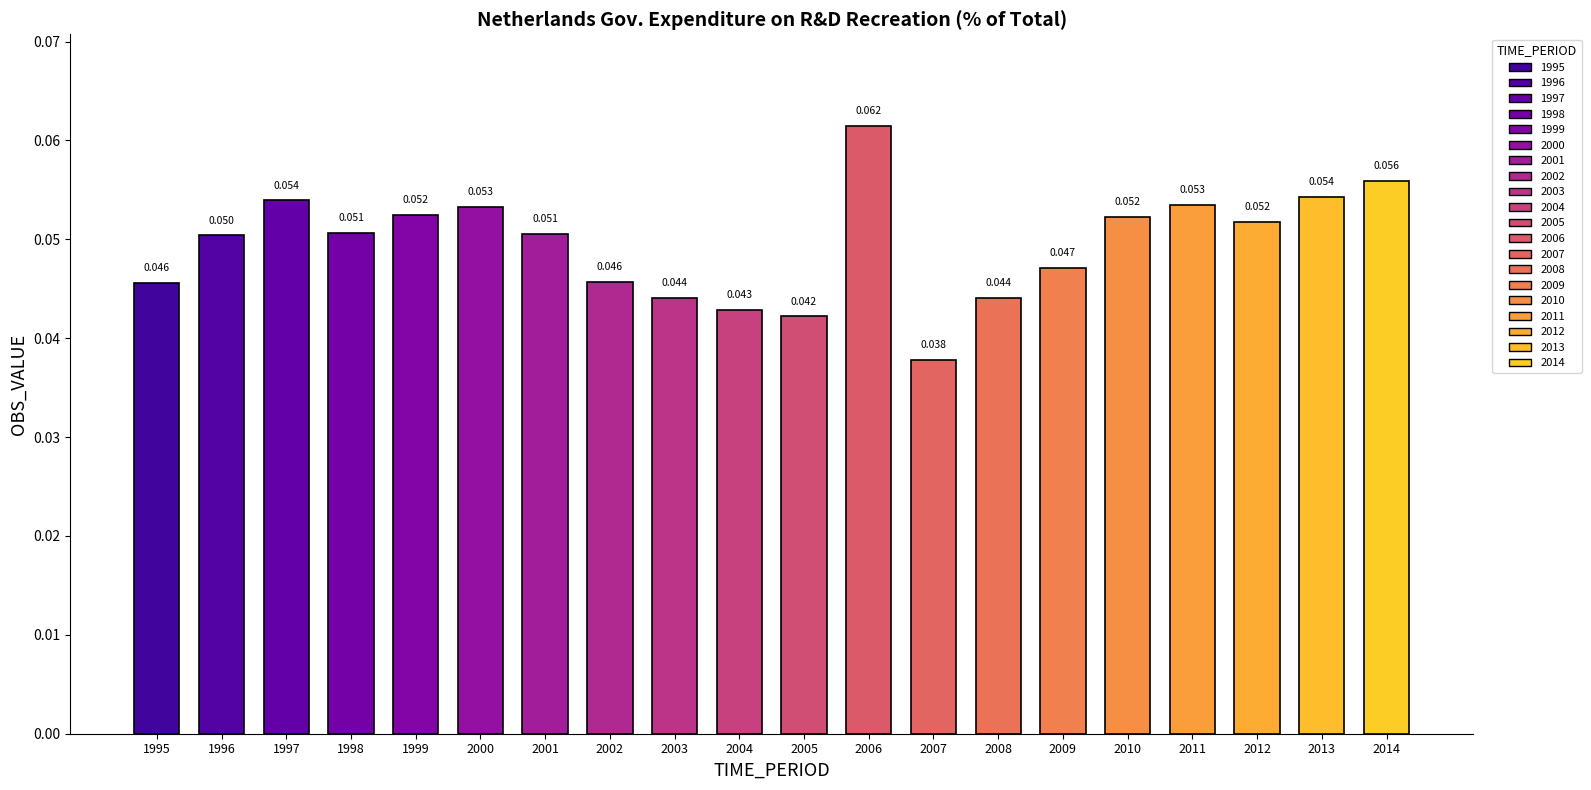

Between 2004 and 2012, which is larger?

2012